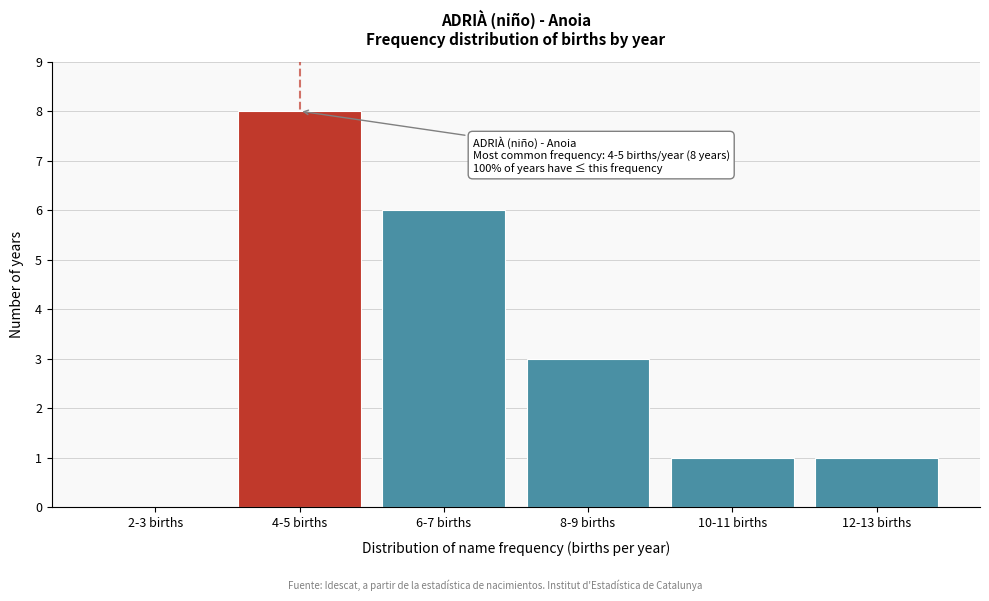

Reading right to left, transcribe all the data shown in this chart.

12-13 births=1	10-11 births=1	8-9 births=3	6-7 births=6	4-5 births=8	2-3 births=0